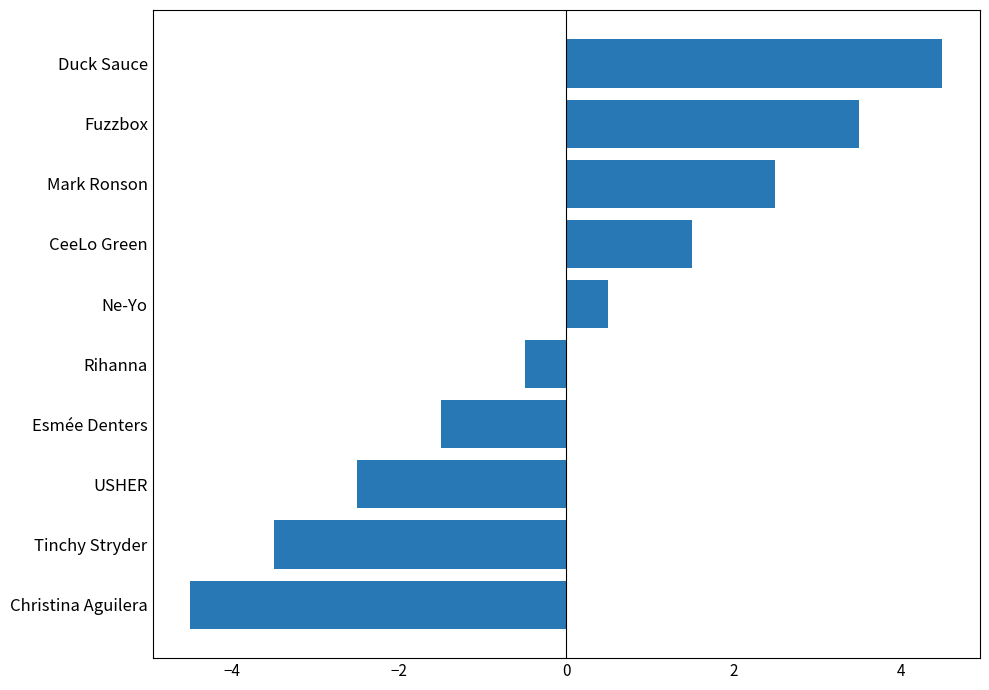

What is the minimum value shown in the chart?

-4.5